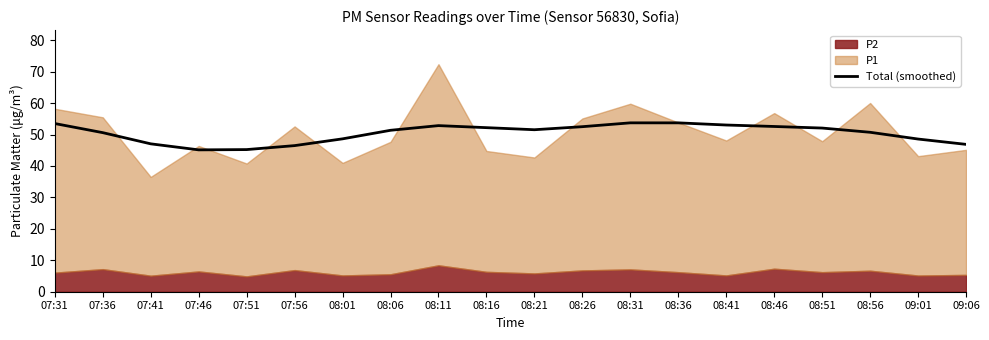

What is the sum of all values?

1008.2